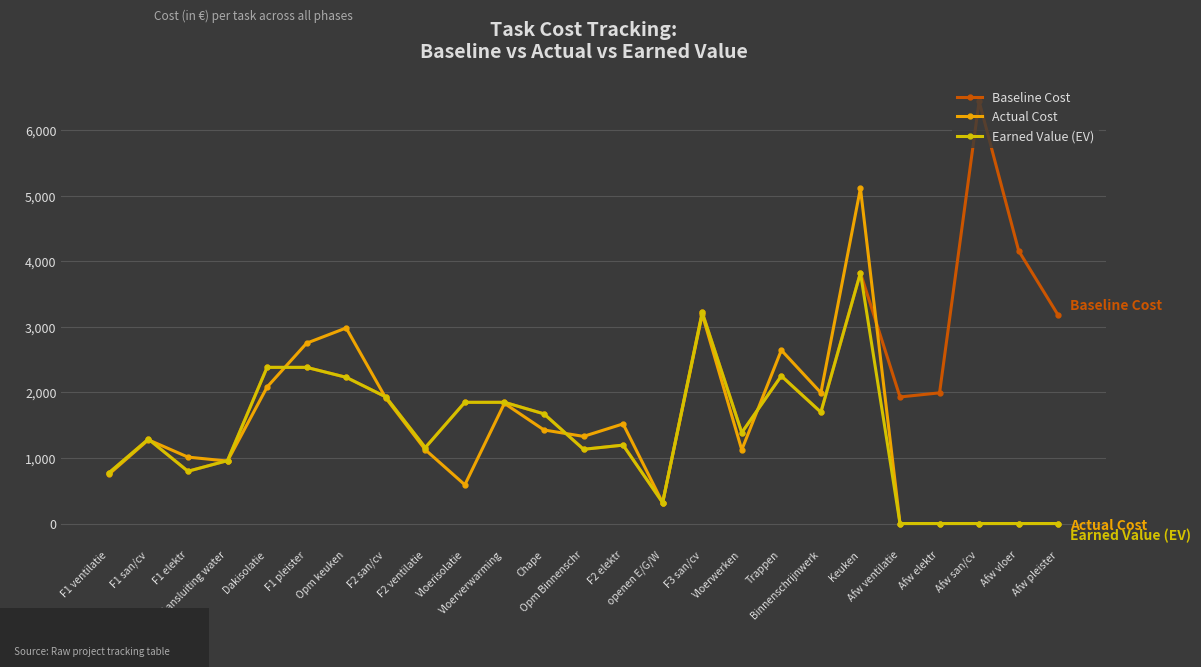

At which label does Earned Value (EV) first exceed 1288?

F1 san/cv